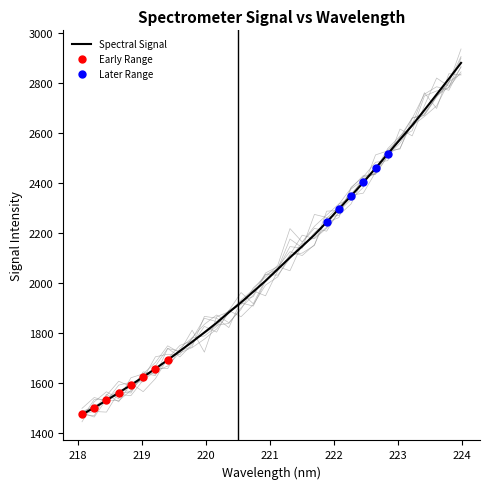

Which has a higher value, 221.6902 or 220.3533?

221.6902